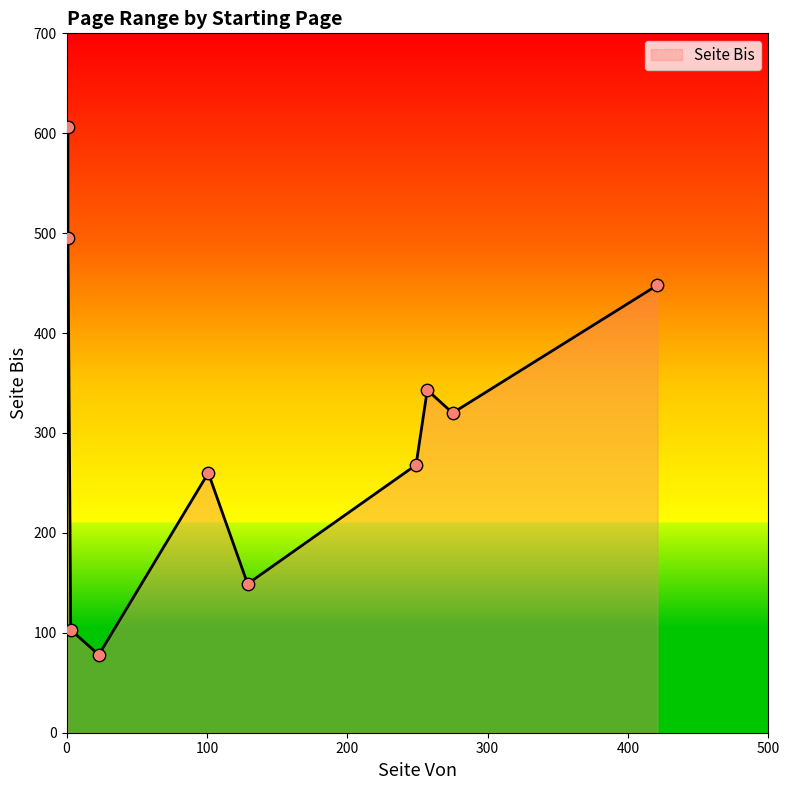

What is the change in value from 249 to 275?

+52